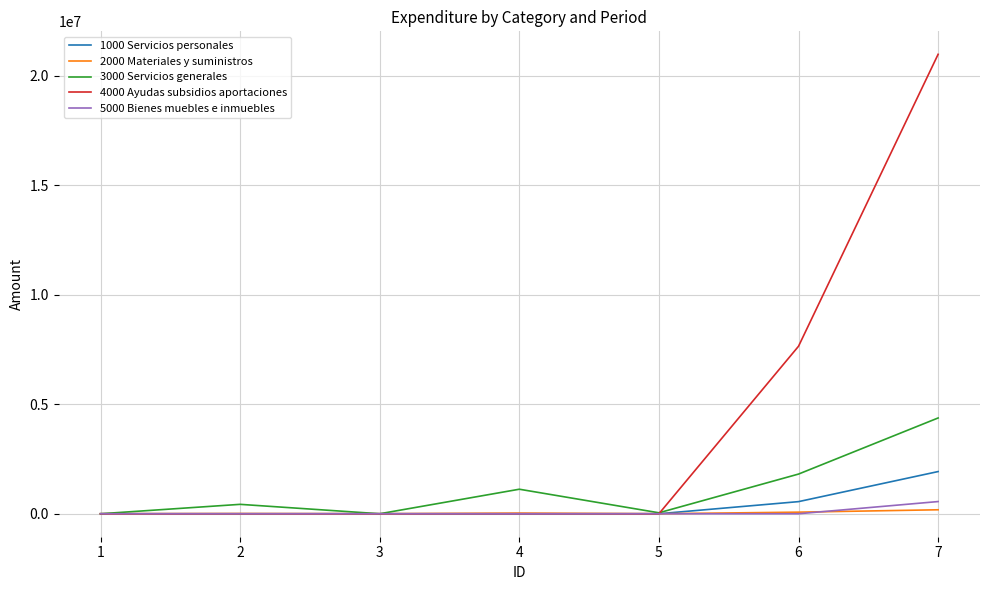

Which category has the highest value in the 3000 Servicios generales series?

7